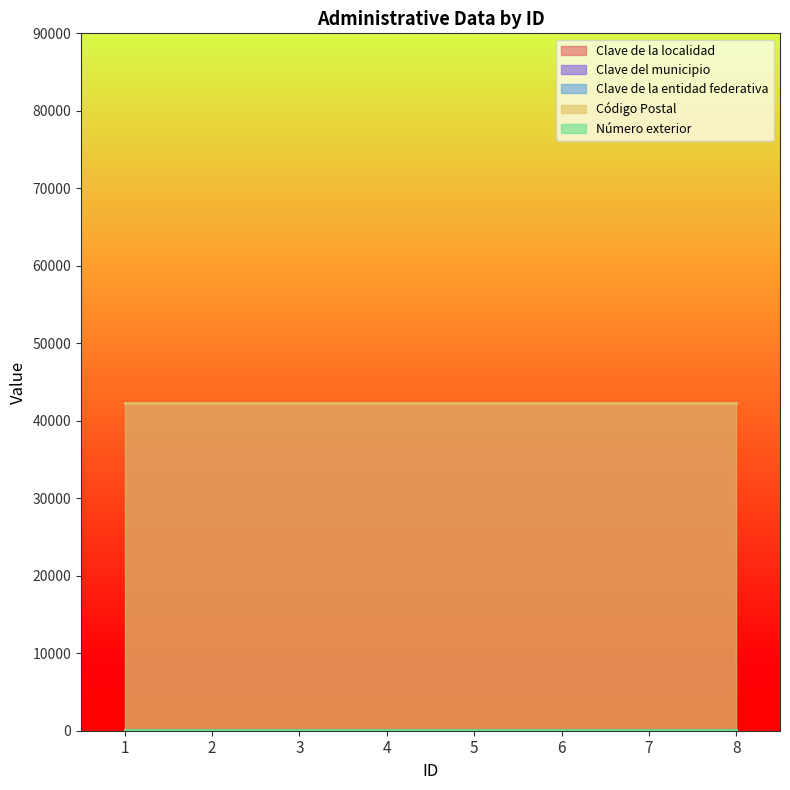

At which label does Clave de la entidad federativa reach its minimum?

1